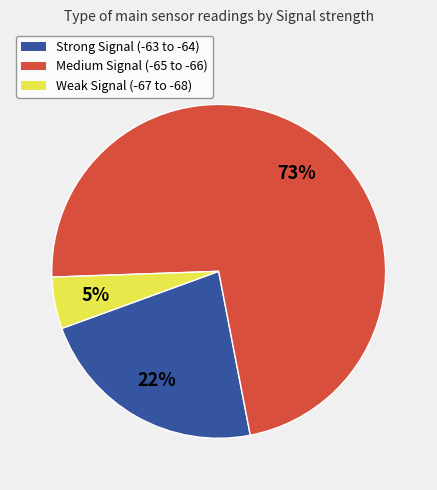

Combined, do Strong Signal (-63 to -64) and Medium Signal (-65 to -66) account for over 50%?

Yes